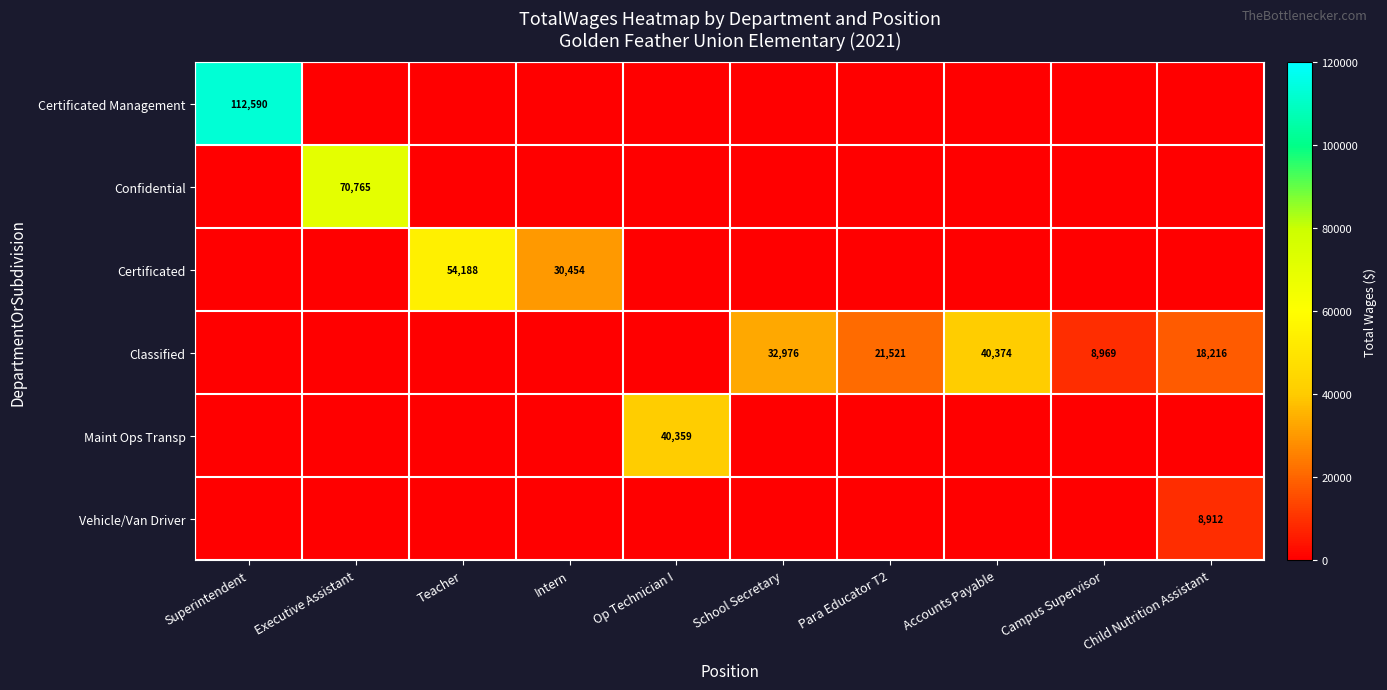

Is it true that Classified equals 34910 at Para Educator T2?

False